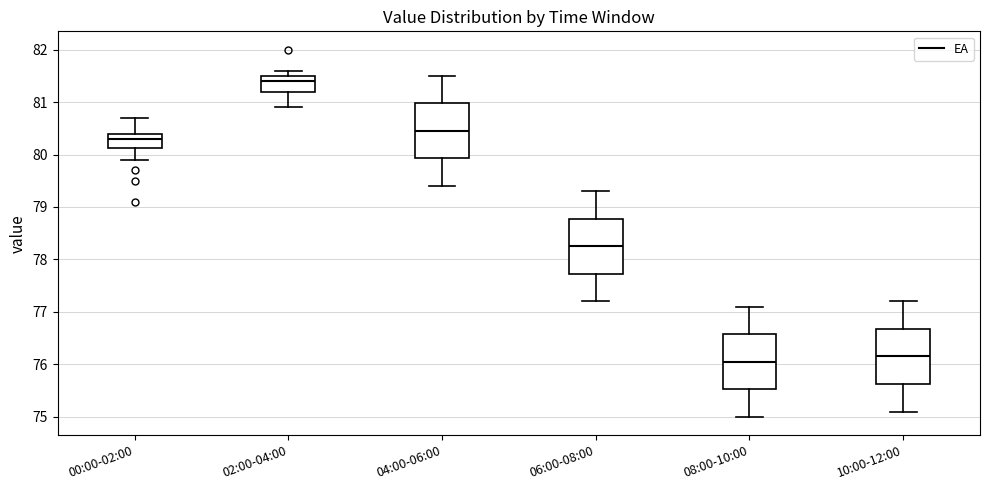

Where does the median line of the box for 08:00-10:00 sit on the y-axis? The values are not printed on the chart, so give them approximately, as read against the axis.

76.1